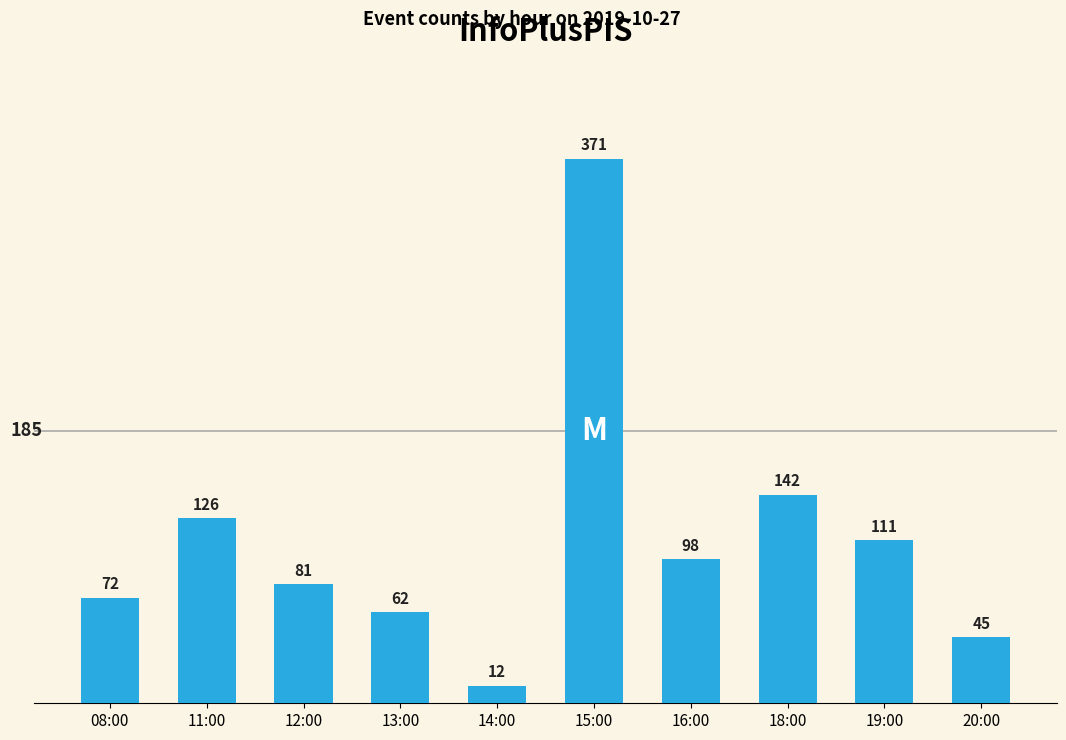

Reading left to right, extract all data points from this chart.

08:00=72	11:00=126	12:00=81	13:00=62	14:00=12	15:00=371	16:00=98	18:00=142	19:00=111	20:00=45